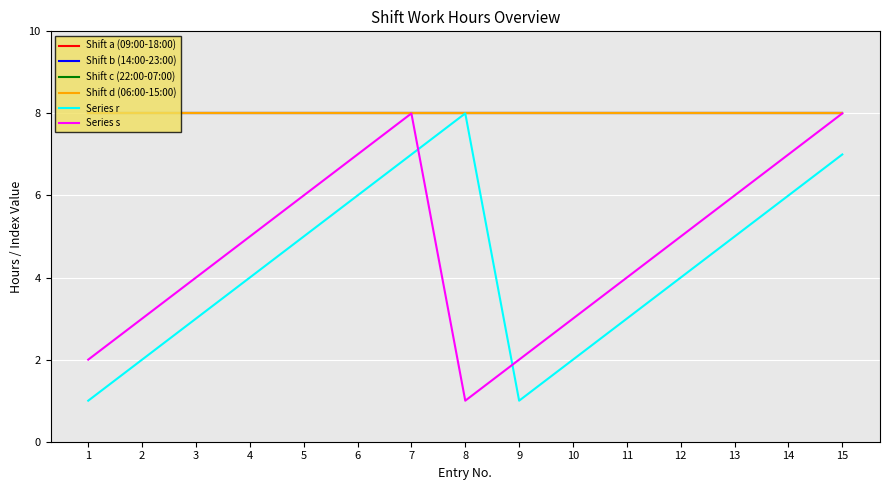

Does the chart display data point markers on the line(s)?

No